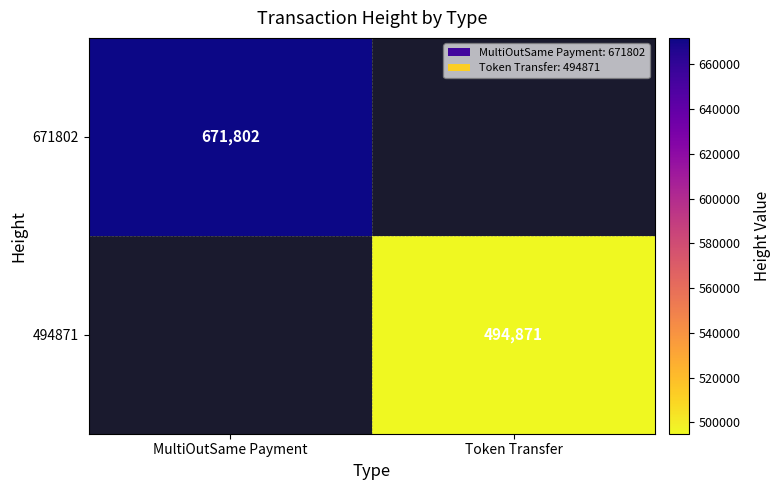

How many series are shown in this chart?

2